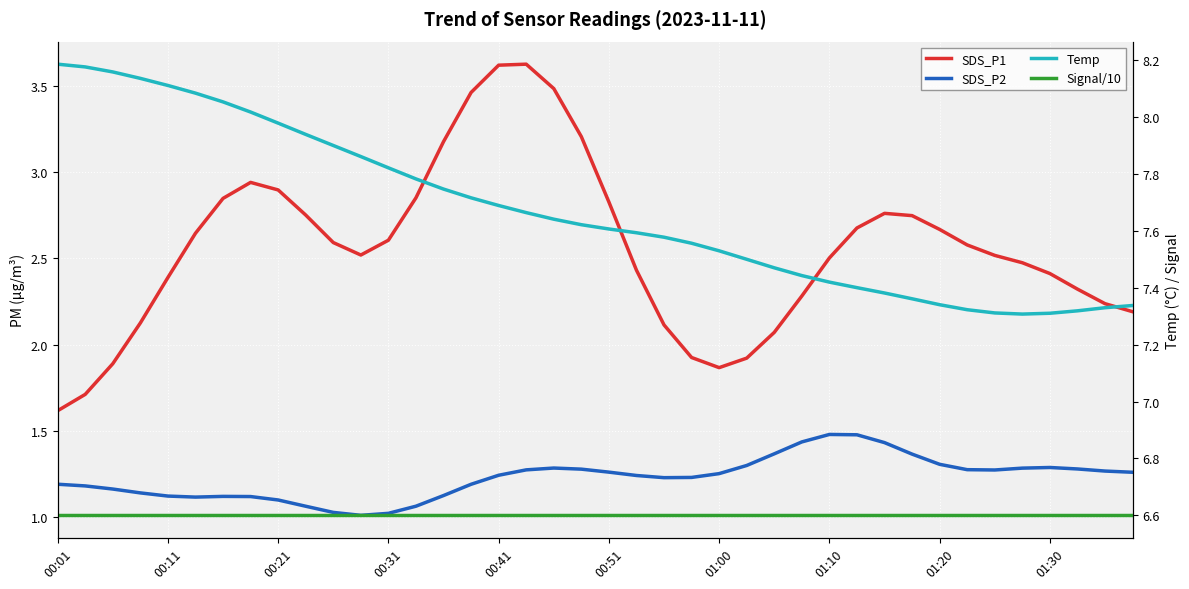

Reading right to left, list all the values displayed in this chart.

SDS_P1: 2.2	2.2	2.3	2.4	2.5	2.5	2.6	2.7	2.7	2.8	2.7	2.5	2.3	2.1	1.9	1.9	1.9	2.1	2.4	2.8	3.2	3.5	3.6	3.6	3.5	3.2	2.9	2.6	2.5	2.6	2.8	2.9	2.9	2.8	2.6	2.4	2.1	1.9	1.7	1.6
SDS_P2: 1.3	1.3	1.3	1.3	1.3	1.3	1.3	1.3	1.4	1.4	1.5	1.5	1.4	1.4	1.3	1.3	1.2	1.2	1.2	1.3	1.3	1.3	1.3	1.2	1.2	1.1	1.1	1.0	1.0	1.0	1.1	1.1	1.1	1.1	1.1	1.1	1.1	1.2	1.2	1.2
Temp: 7.3	7.3	7.3	7.3	7.3	7.3	7.3	7.3	7.4	7.4	7.4	7.4	7.4	7.5	7.5	7.5	7.6	7.6	7.6	7.6	7.6	7.6	7.7	7.7	7.7	7.7	7.8	7.8	7.9	7.9	7.9	8.0	8.0	8.1	8.1	8.1	8.1	8.2	8.2	8.2
Signal/10: 6.6	6.6	6.6	6.6	6.6	6.6	6.6	6.6	6.6	6.6	6.6	6.6	6.6	6.6	6.6	6.6	6.6	6.6	6.6	6.6	6.6	6.6	6.6	6.6	6.6	6.6	6.6	6.6	6.6	6.6	6.6	6.6	6.6	6.6	6.6	6.6	6.6	6.6	6.6	6.6